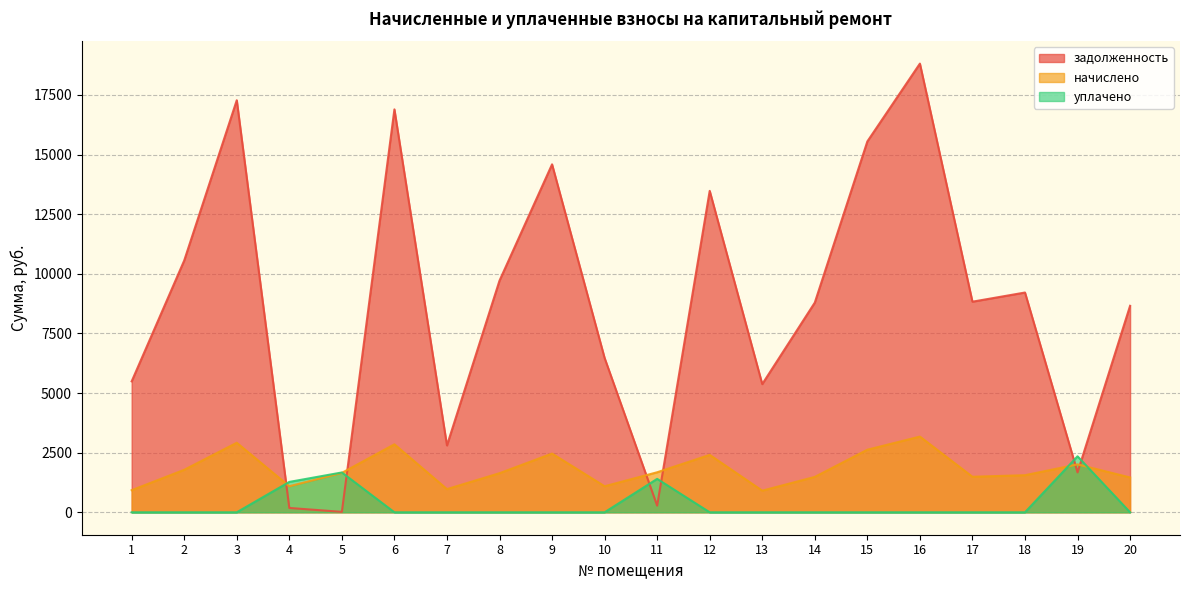

How many values in the начислено series are below 1652?

10